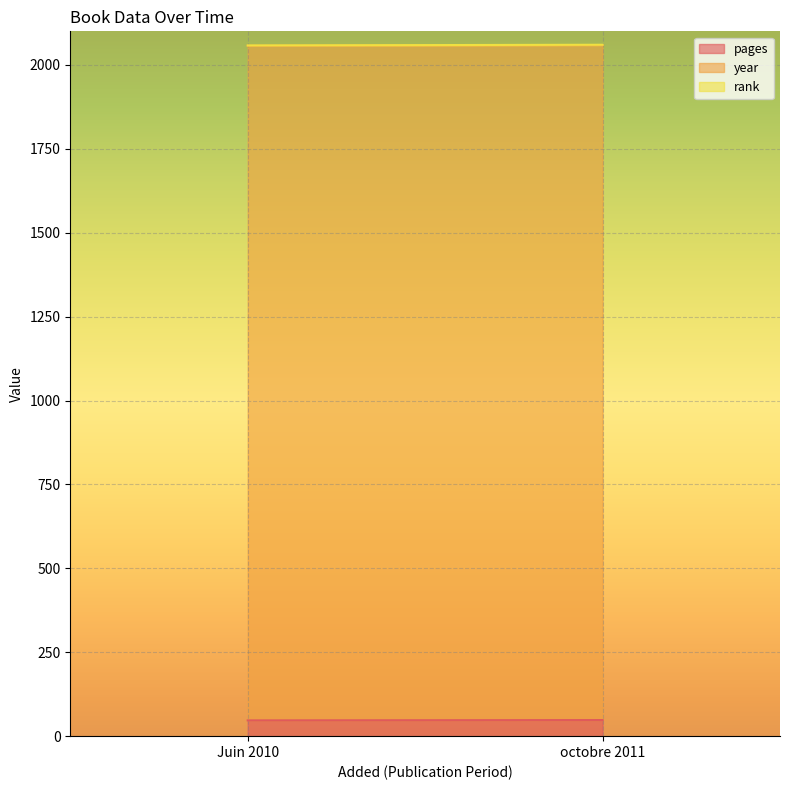

What is the total value across all series at Juin 2010?

2058